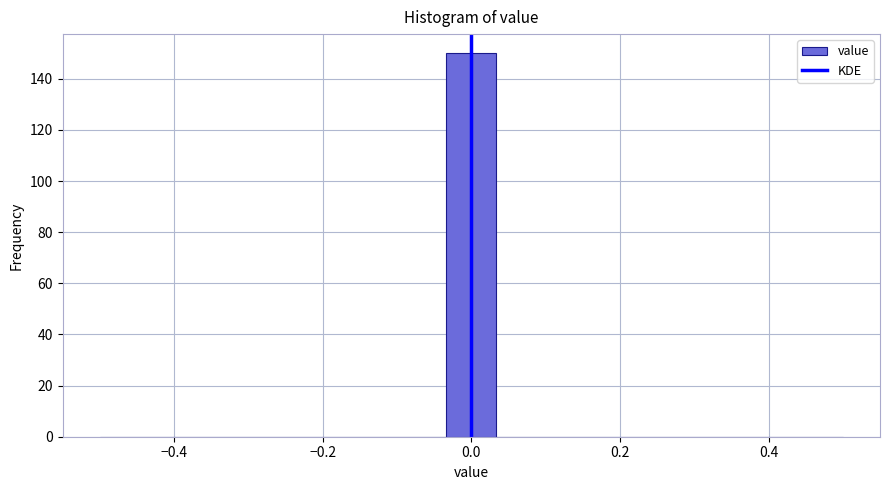

Around what value on the x-axis is the tallest bar? Give the approximate position of its centre, as read against the axis.

0.00